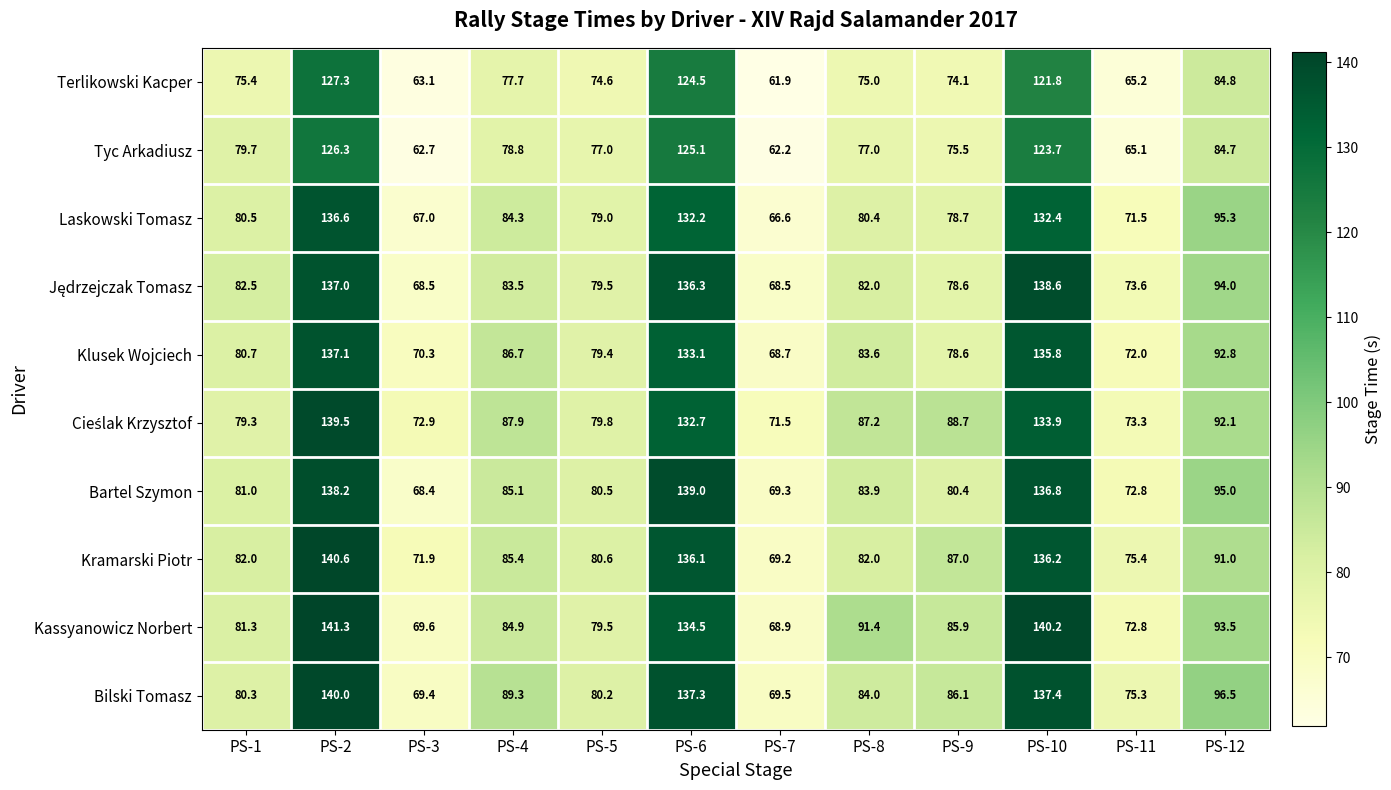

What is the difference between the maximum and minimum values in the Tyc Arkadiusz series?

64.1